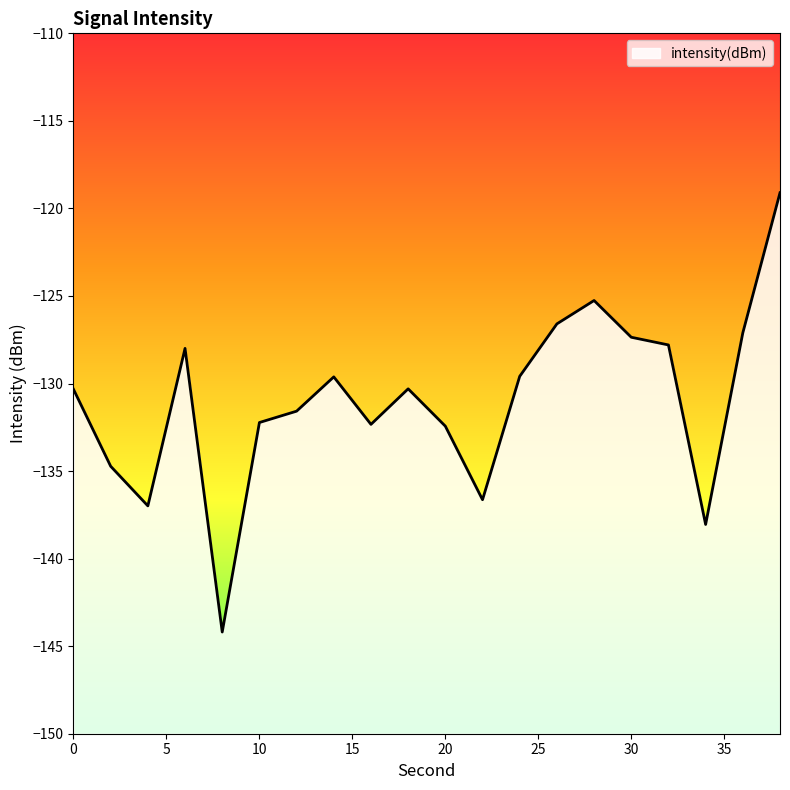

What is the difference between the second highest and minimum values?

18.9